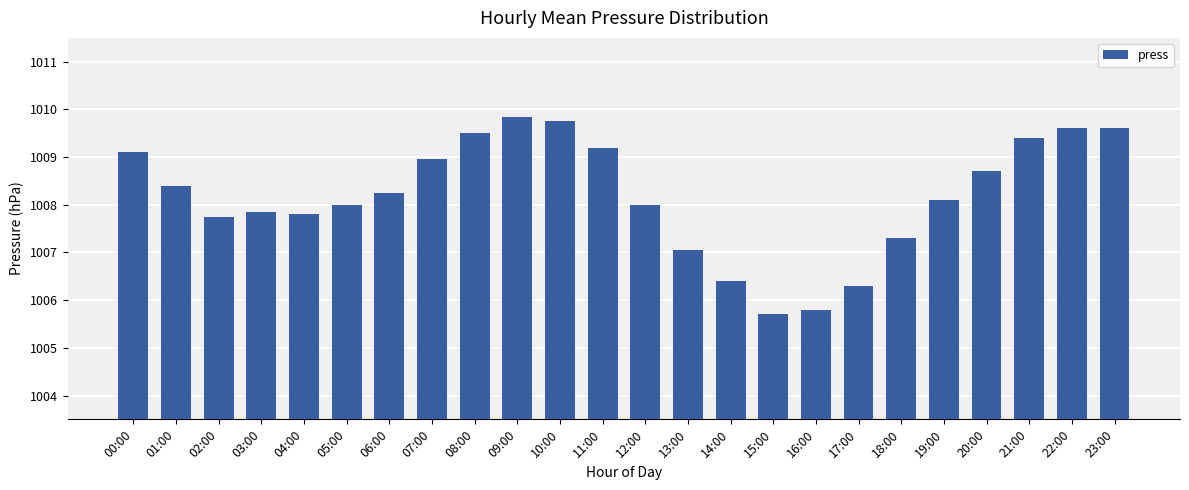

Which category has the highest value across all series?

09:00